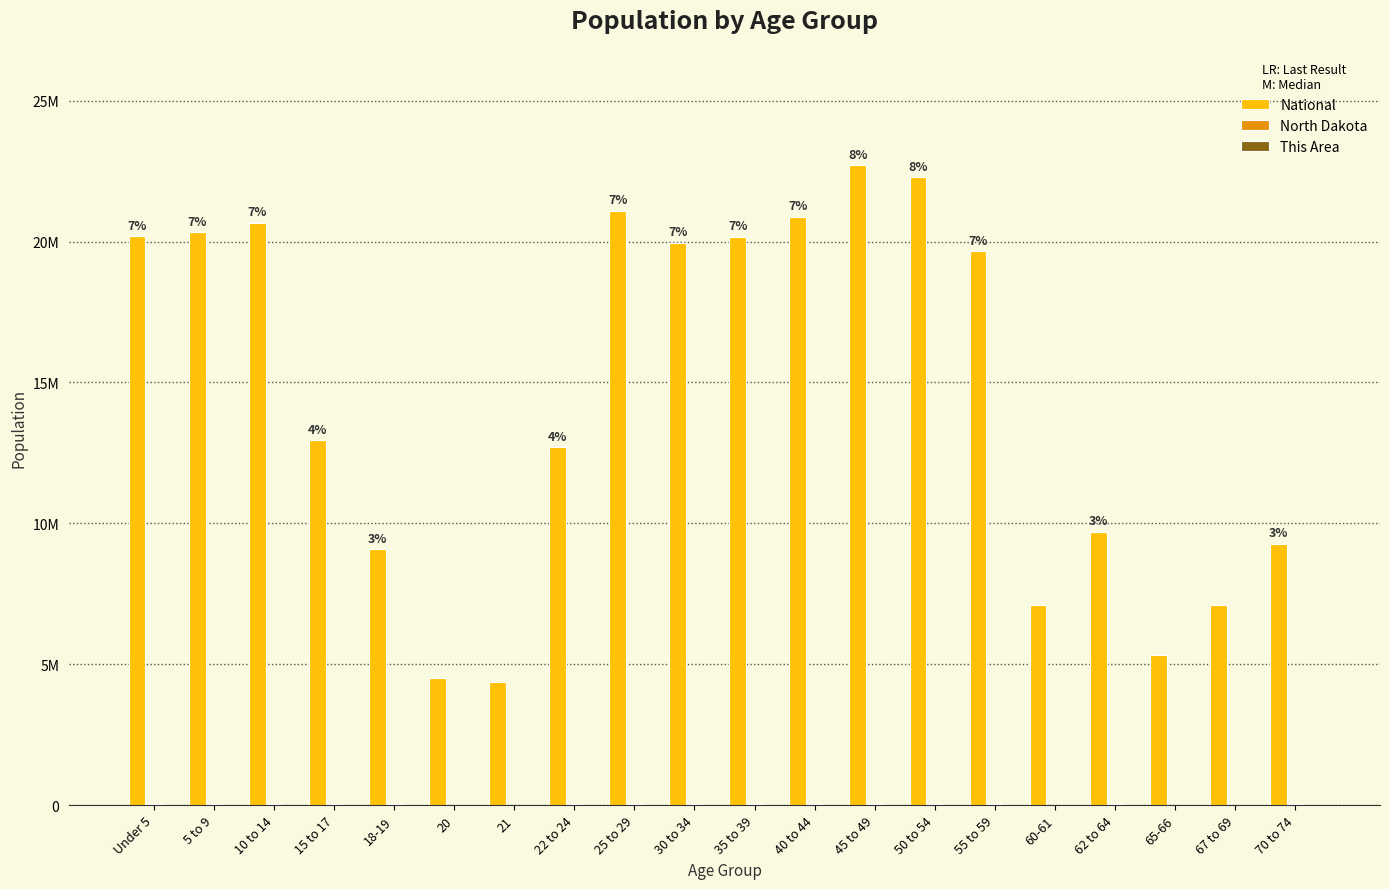

What is the greatest value displayed?

22708591